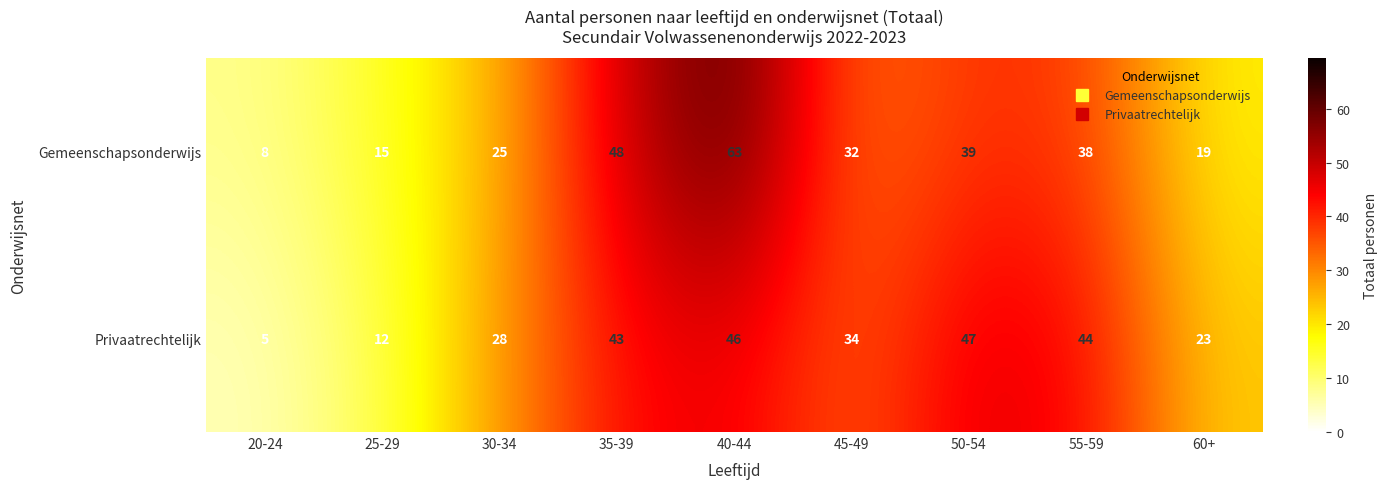

What is the maximum value shown in the chart?

63